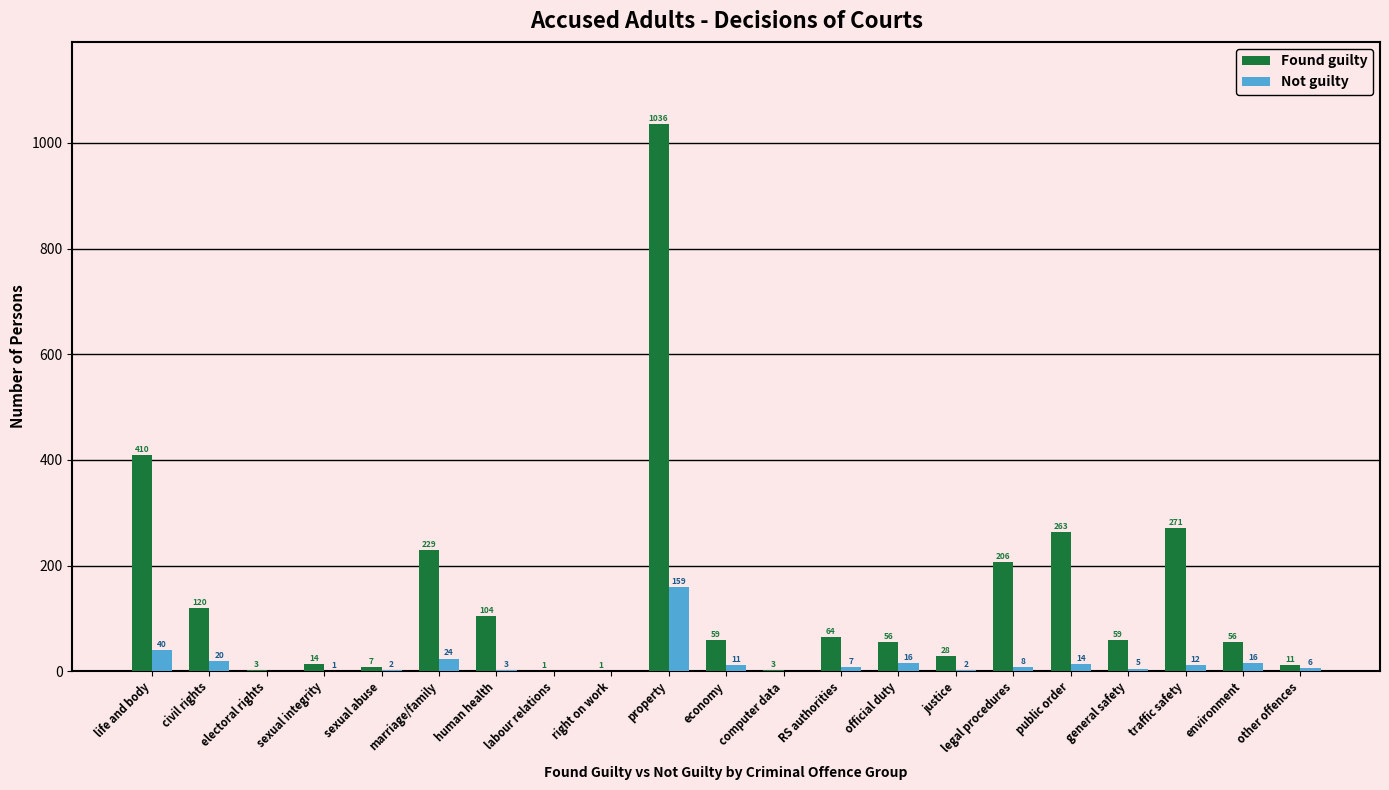

What is the sum of the Not guilty values at justice and other offences?

8